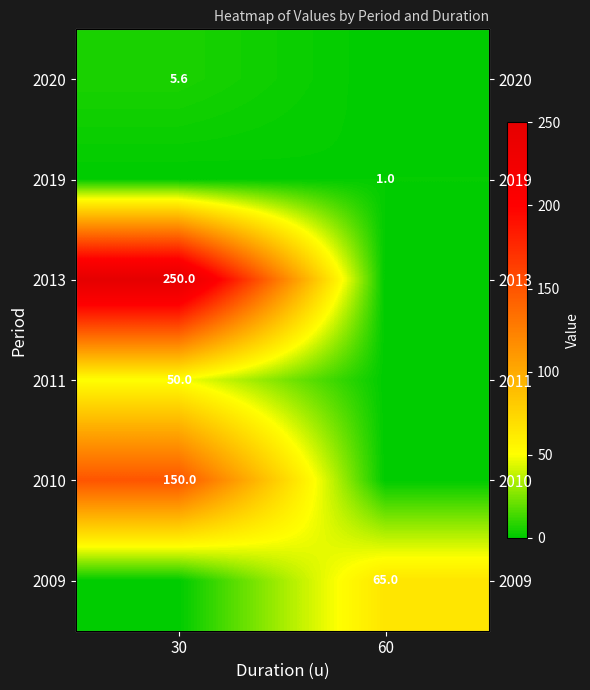

List the labels in order of 2020 value, smallest first.

60, 30